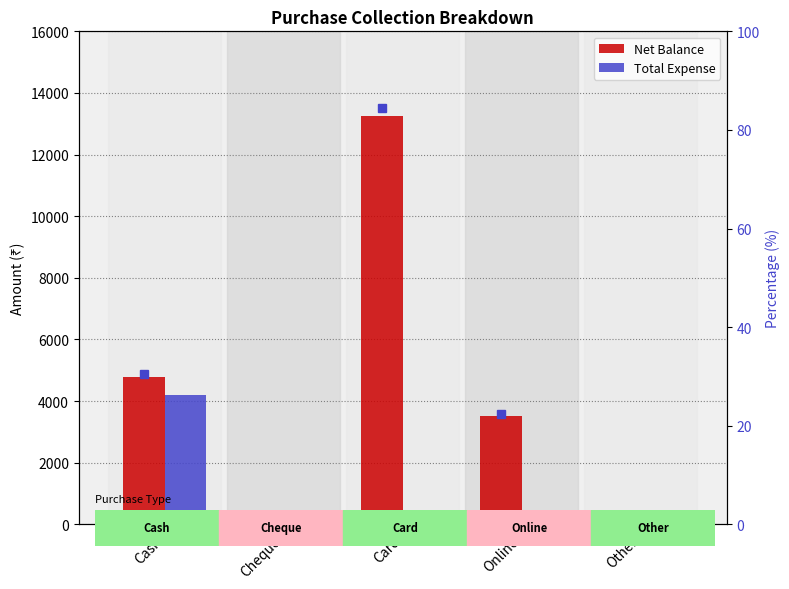

What is the label of the 5th bar from the left?

Other